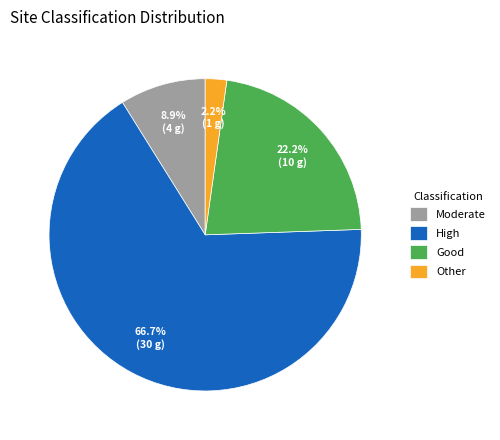

Which category has the smallest portion of the pie?

Other